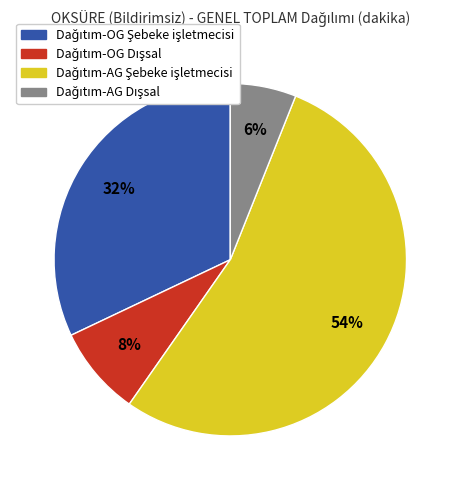

Does any single category account for the majority?

Yes